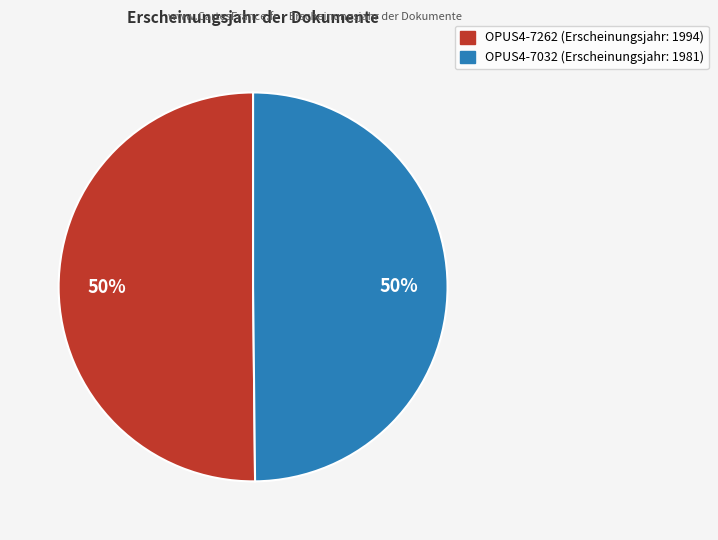

To the nearest percent, what is the average slice percentage?

50%